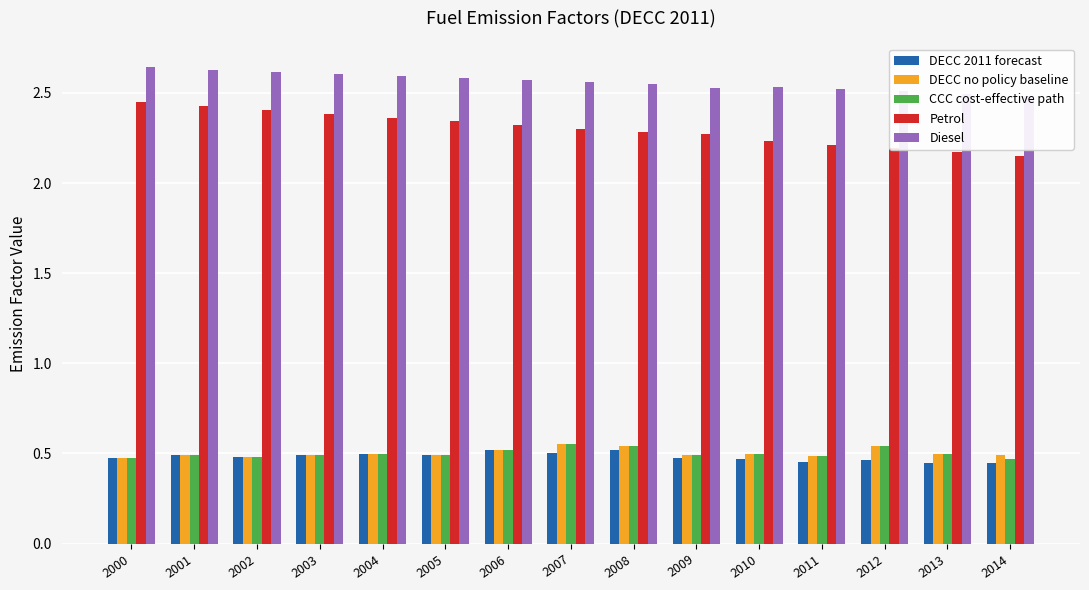

Where is Petrol nearest to the value 2?

2014